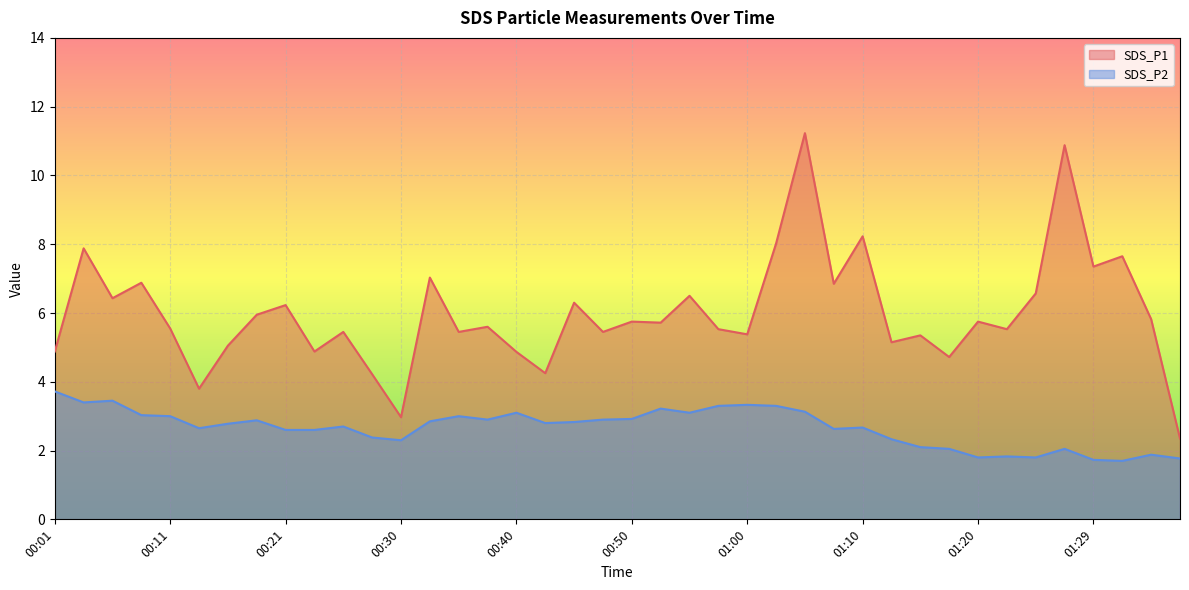

The value of SDS_P2 at 00:26 is 4.5. True or false?

False